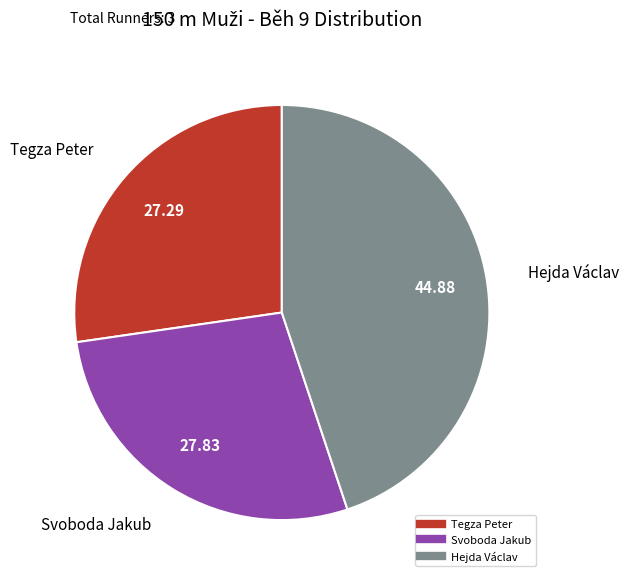

Rank the categories by value from lowest to highest.

Tegza Peter, Svoboda Jakub, Hejda Václav